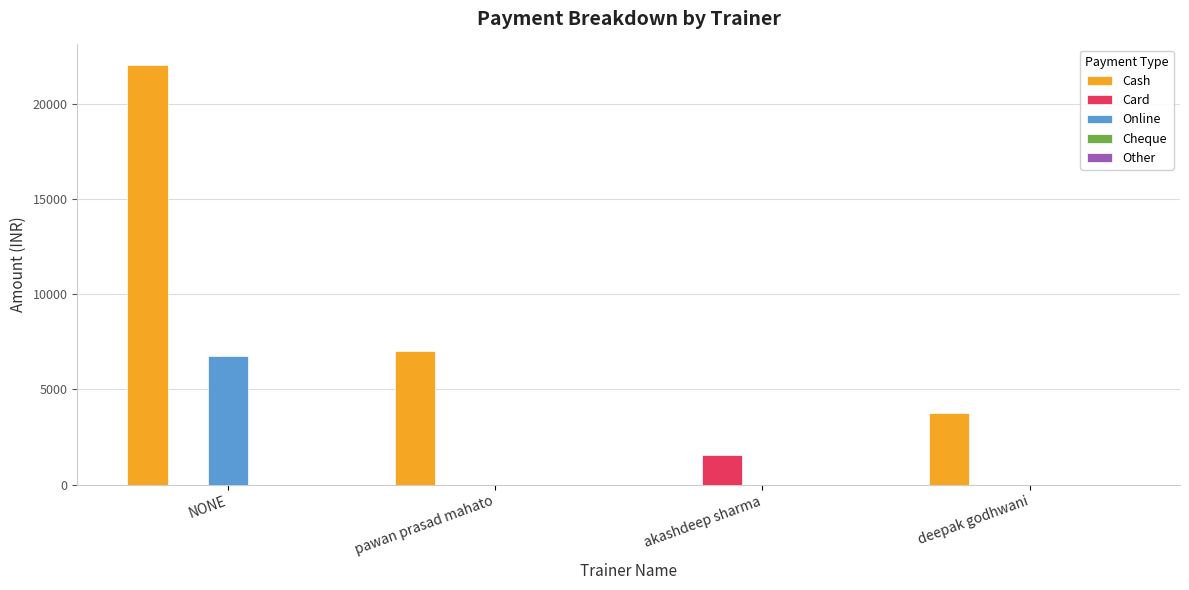

Which series has the largest total across all categories?

Cash